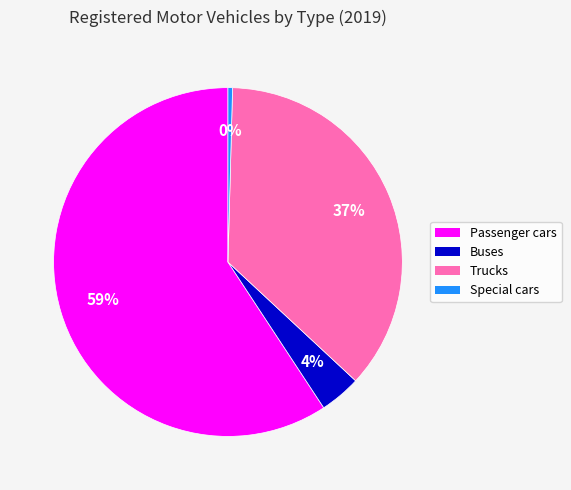

The Buses slice represents 4% of the pie. True or false?

True